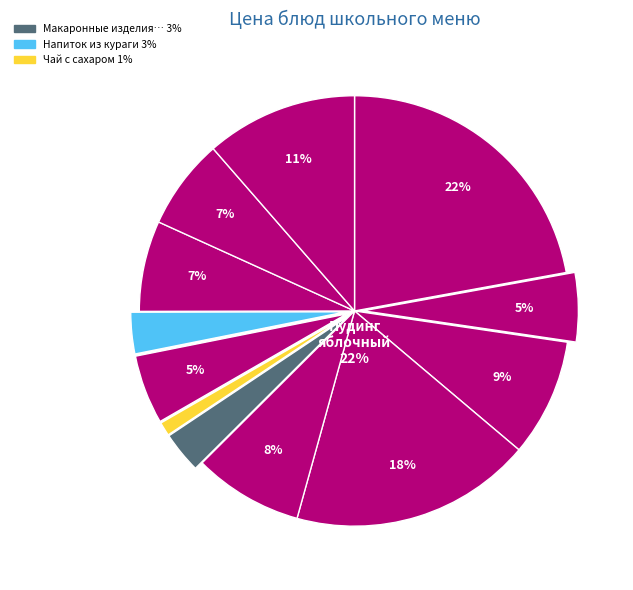

Count the number of slices in the pie.

12